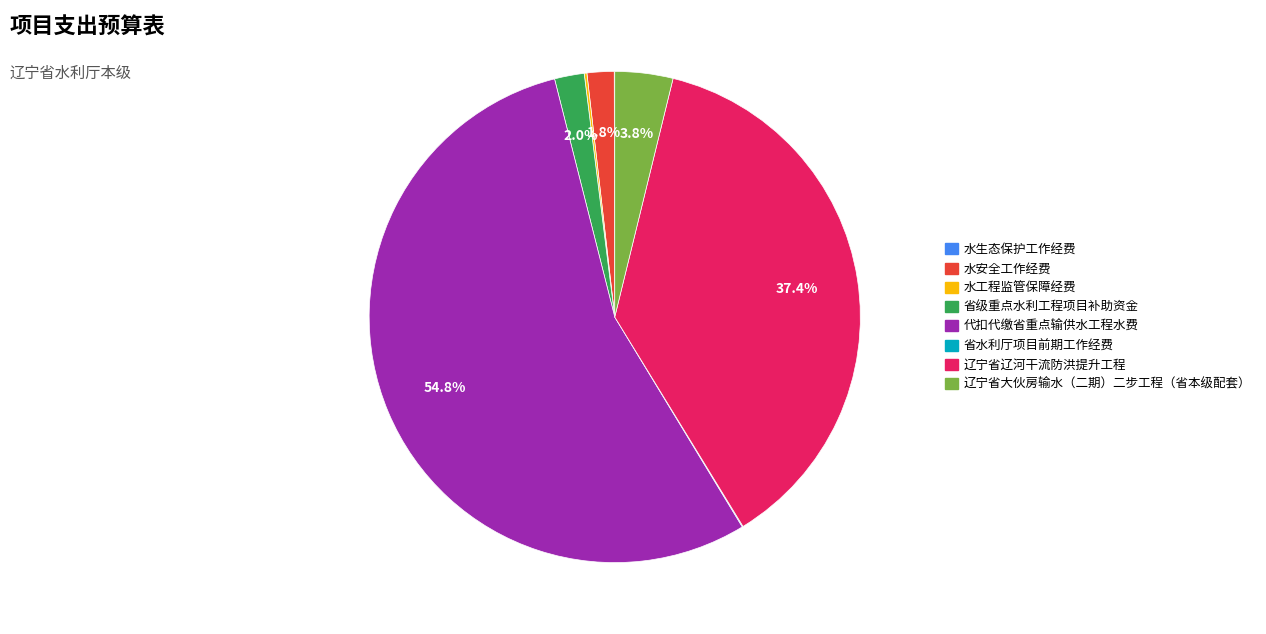

Which slice represents more than half of the pie?

代扣代缴省重点输供水工程水费